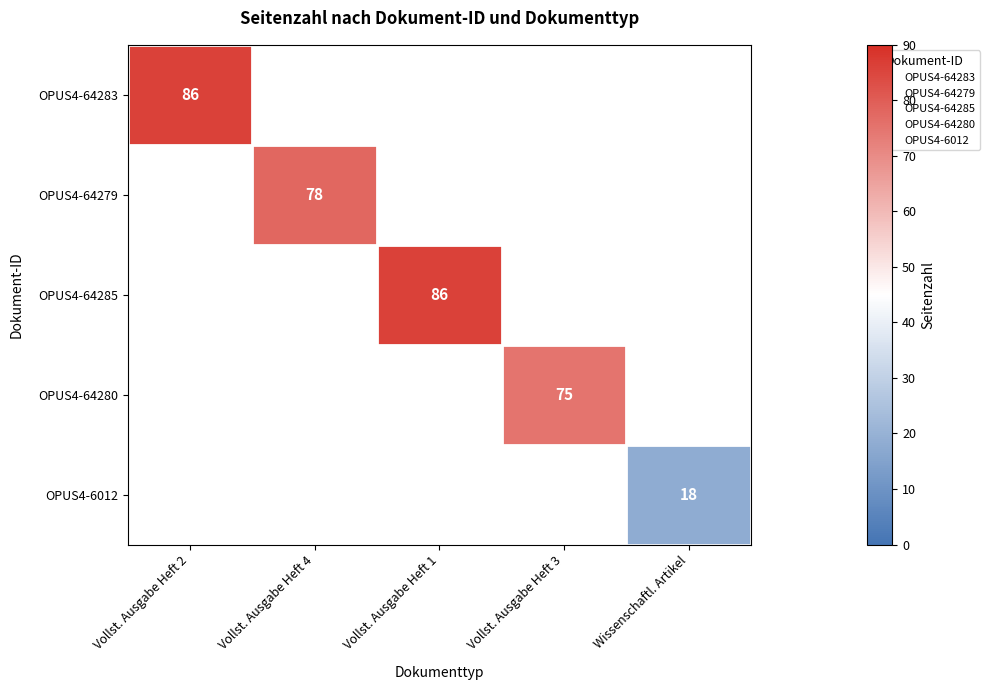

What is the minimum value shown in the chart?

18.0